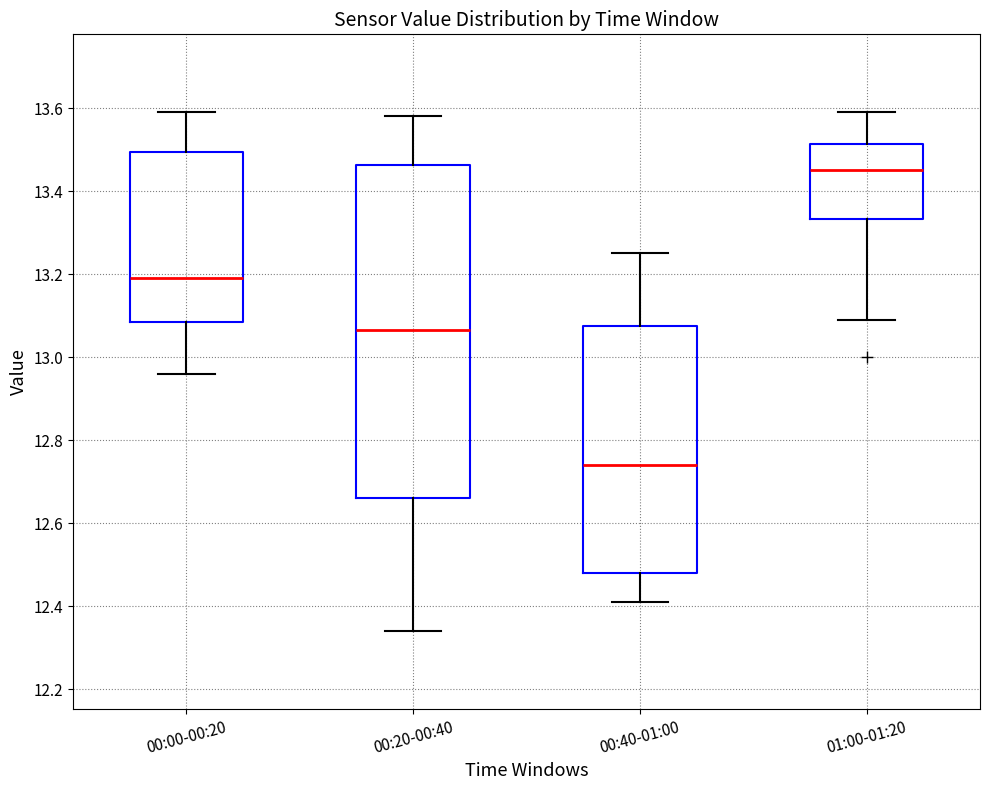

Reading left to right, transcribe this box plot: for each box, give where its median line is, the range the box spans, and where its two whiskers end, as read against the y-axis. The values are not printed on the chart, so give them approximately, as read against the axis.

00:00-00:20: median 13.20, box 13.08 to 13.50, whiskers 12.96 to 13.60
00:20-00:40: median 13.06, box 12.66 to 13.46, whiskers 12.34 to 13.58
00:40-01:00: median 12.74, box 12.48 to 13.08, whiskers 12.42 to 13.26
01:00-01:20: median 13.46, box 13.34 to 13.52, whiskers 13.10 to 13.60